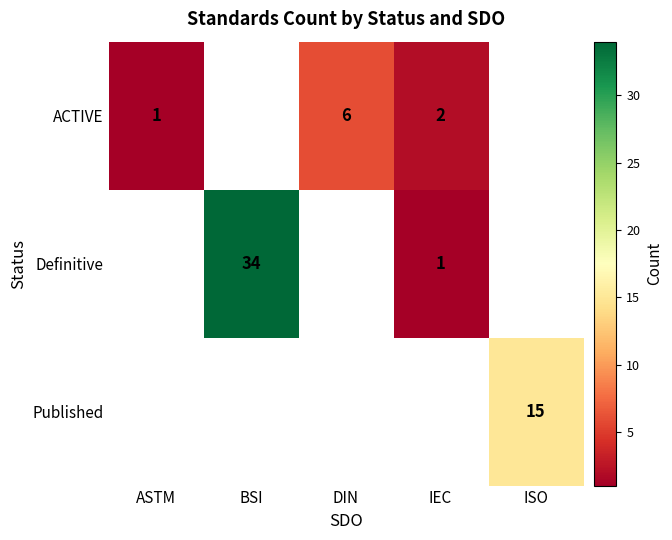

Is the value of Published at ISO greater than the value of Definitive at BSI?

No